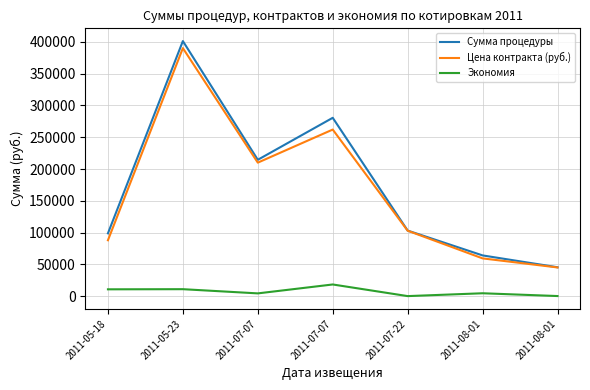

True or false: Цена контракта (руб.) has a value of 15590.5 at 2011-08-01.

False